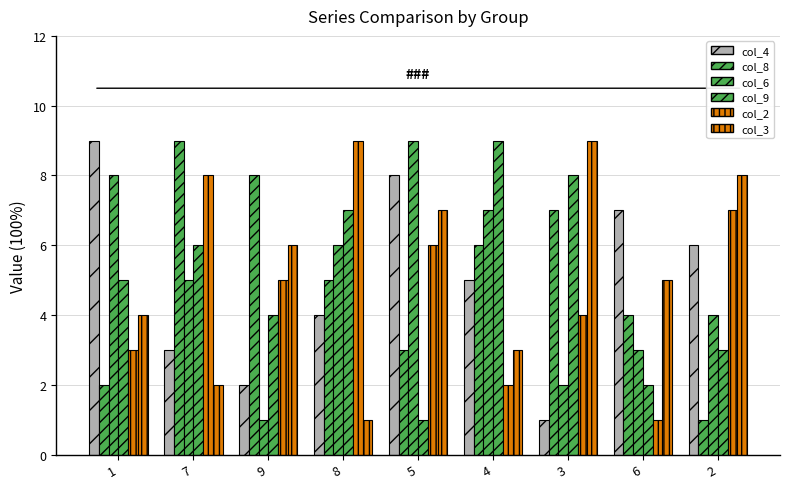

Does the chart contain stacked bars?

No